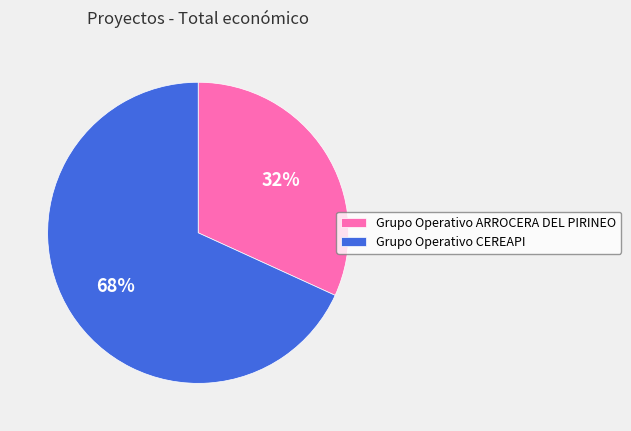

Which category has the smallest portion of the pie?

Grupo Operativo ARROCERA DEL PIRINEO